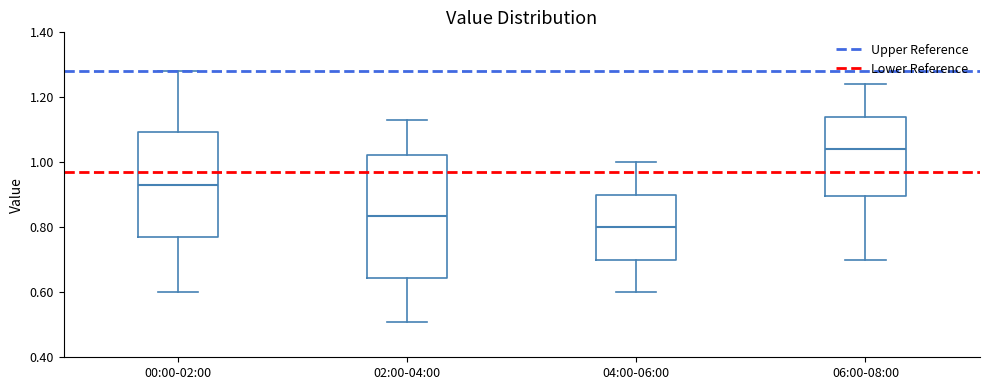

Which box's median line is the lowest?

04:00-06:00